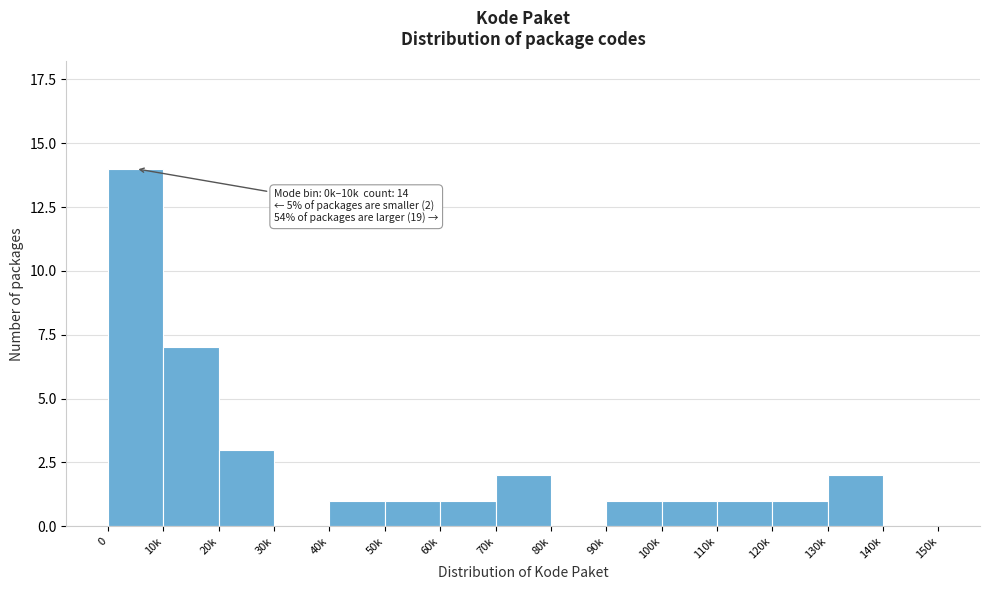

Reading right to left, list all the values displayed in this chart.

140k=0	130k=2	120k=1	110k=1	100k=1	90k=1	80k=0	70k=2	60k=1	50k=1	40k=1	30k=0	20k=3	10k=7	0=14